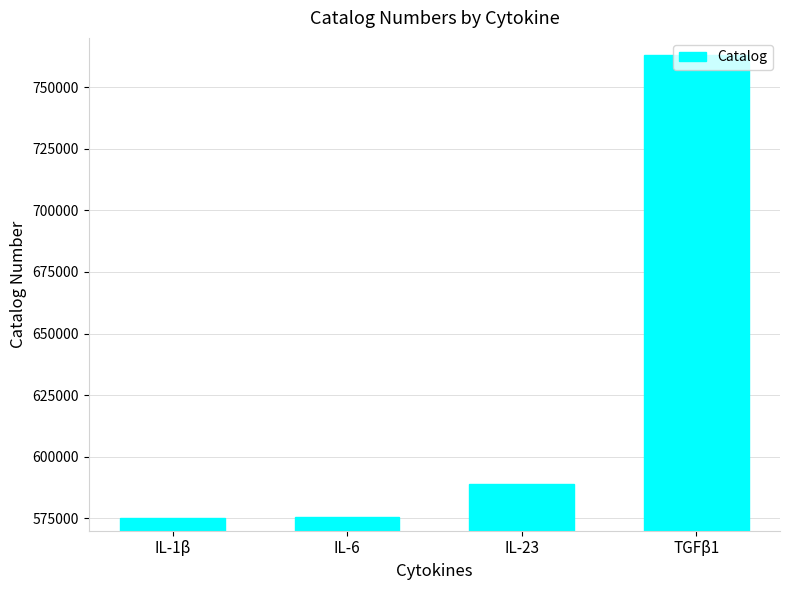

The chart shows a value of 875650 at IL-6. True or false?

False